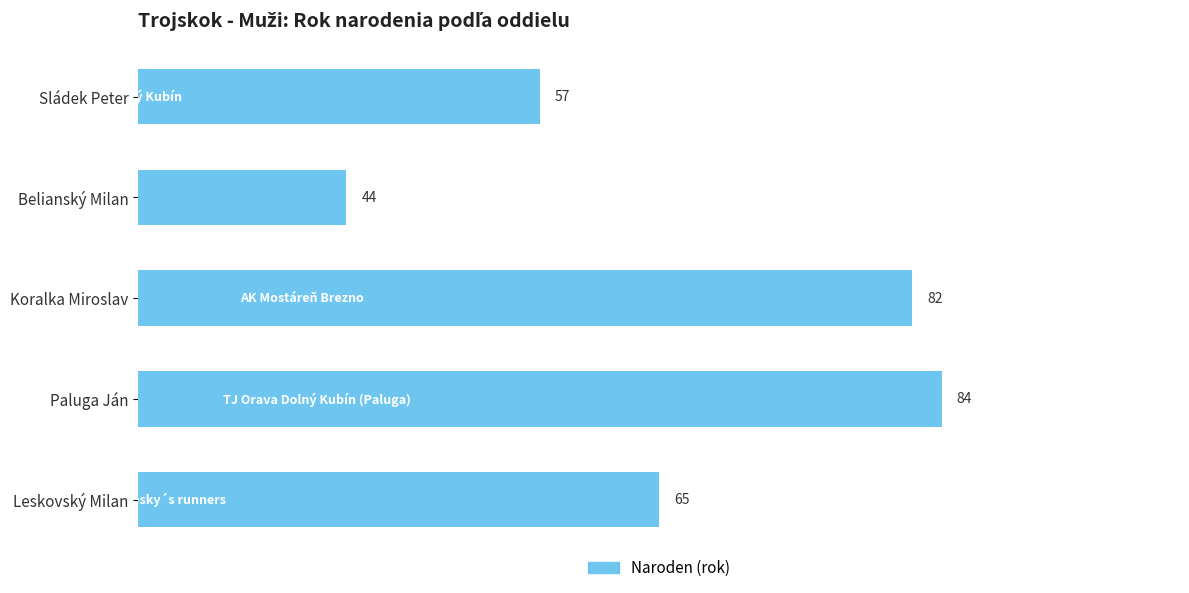

Rank the categories by value from highest to lowest.

Paluga Ján, Koralka Miroslav, Leskovský Milan, Sládek Peter, Belianský Milan